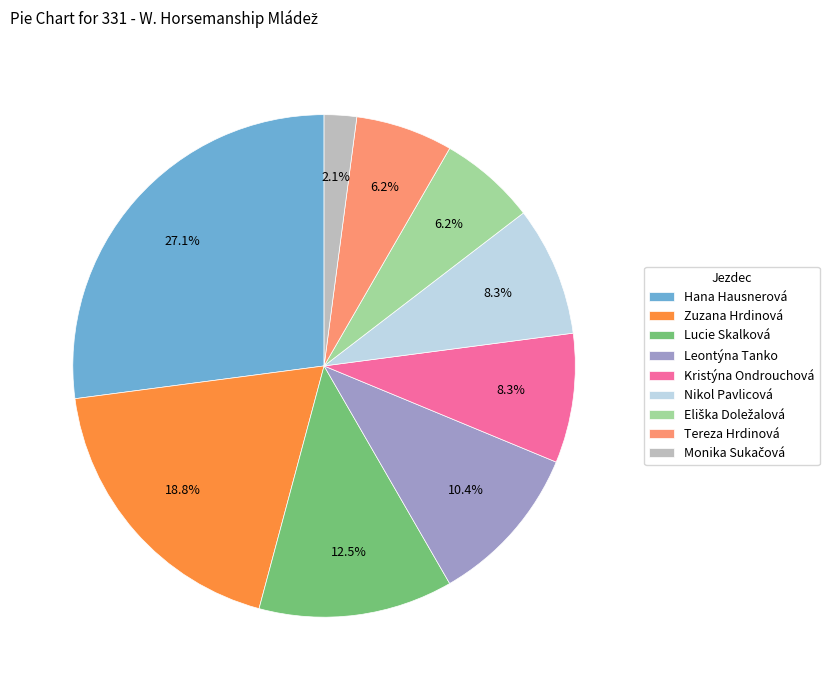

To the nearest percent, what percentage of the pie is Kristýna Ondrouchová?

8%